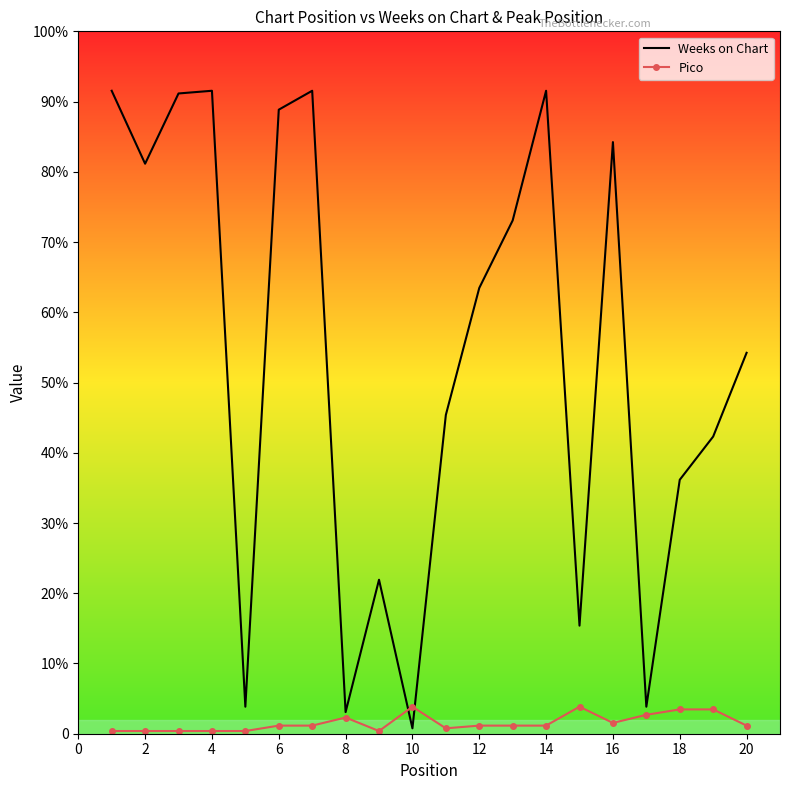

What are all the series names shown in the legend?

Weeks on Chart, Pico